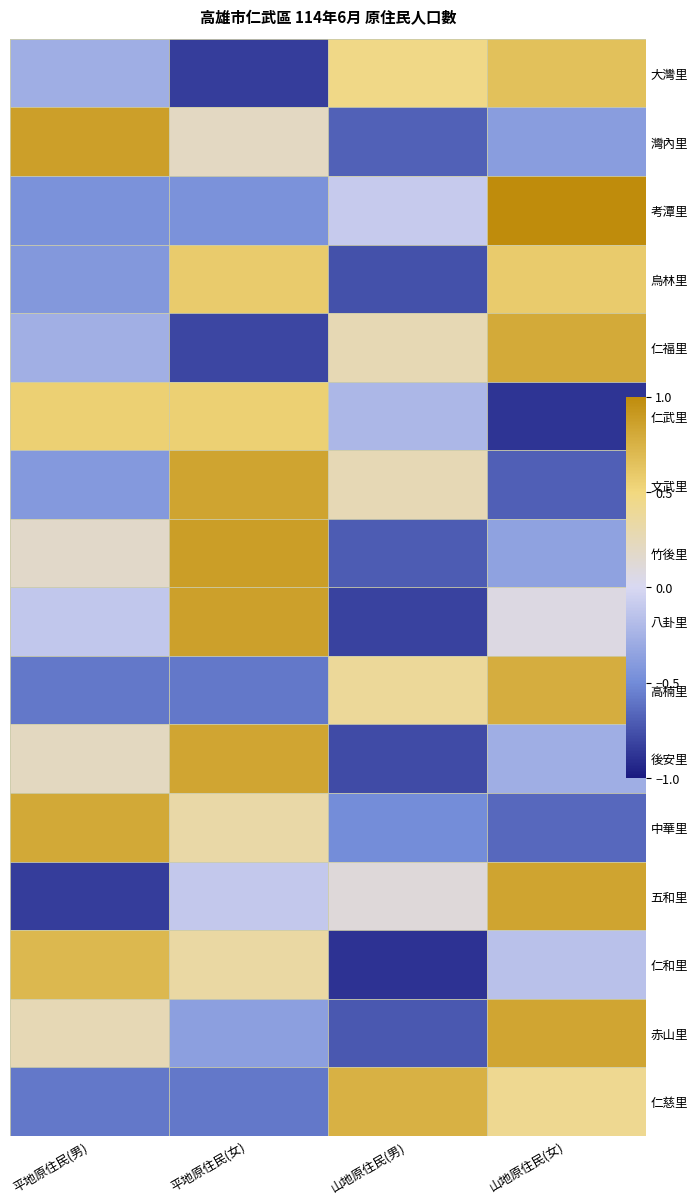

How many negative values does the 考潭里 series have?

3